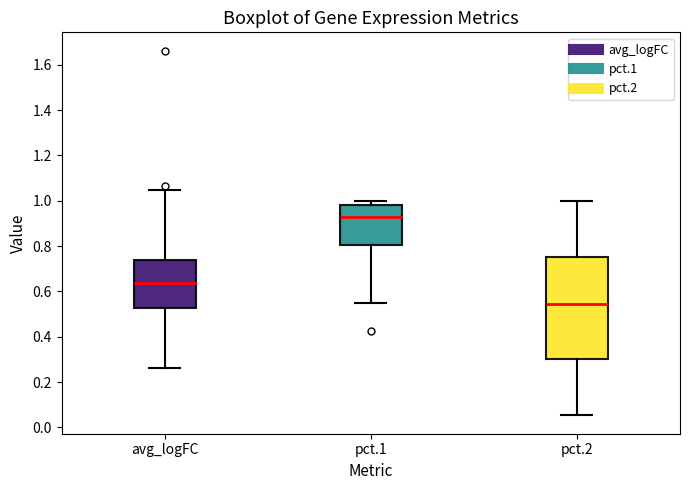

Reading left to right, transcribe this box plot: for each box, give where its median line is, the range the box spans, and where its two whiskers end, as read against the y-axis. The values are not printed on the chart, so give them approximately, as read against the axis.

avg_logFC: median 0.64, box 0.52 to 0.74, whiskers 0.26 to 1.04
pct.1: median 0.92, box 0.80 to 0.98, whiskers 0.56 to 1.00
pct.2: median 0.54, box 0.30 to 0.76, whiskers 0.06 to 1.00